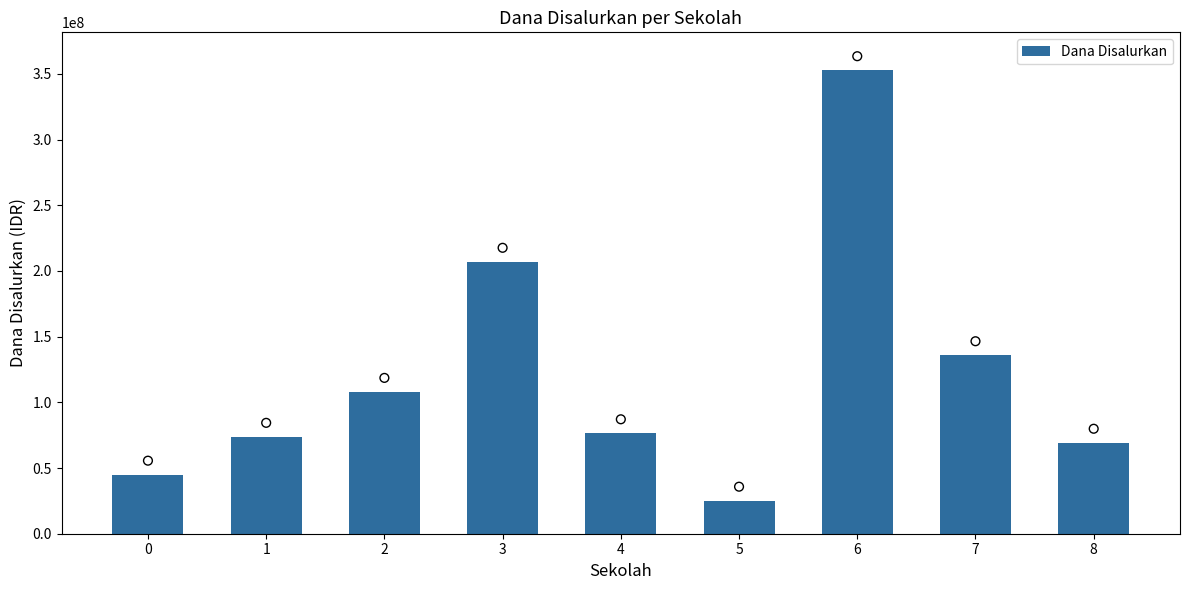

Approximately how many times larger is the value at 4 compared to 6?

0.2